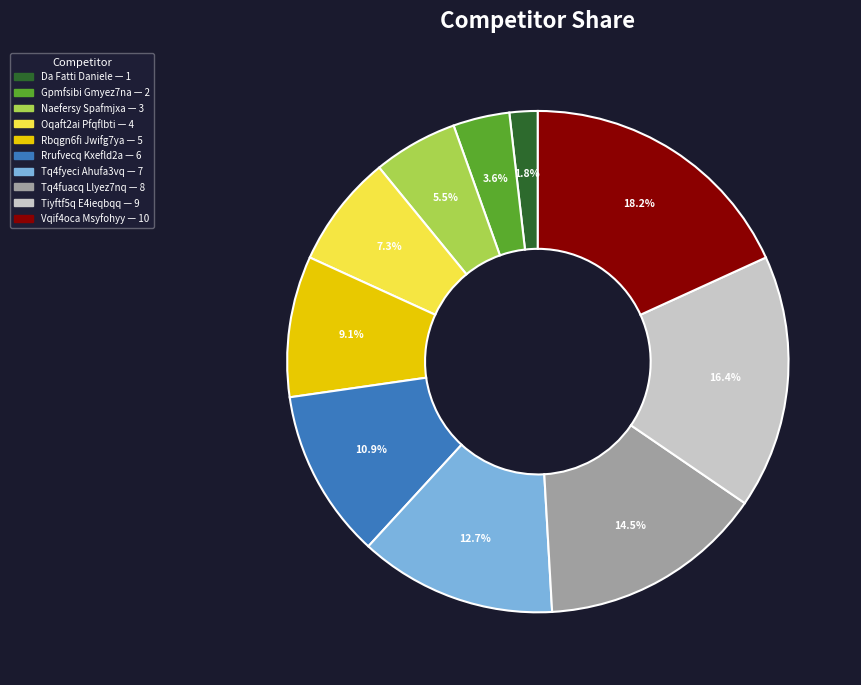

Which slice is the largest?

Vqif4oca Msyfohyy